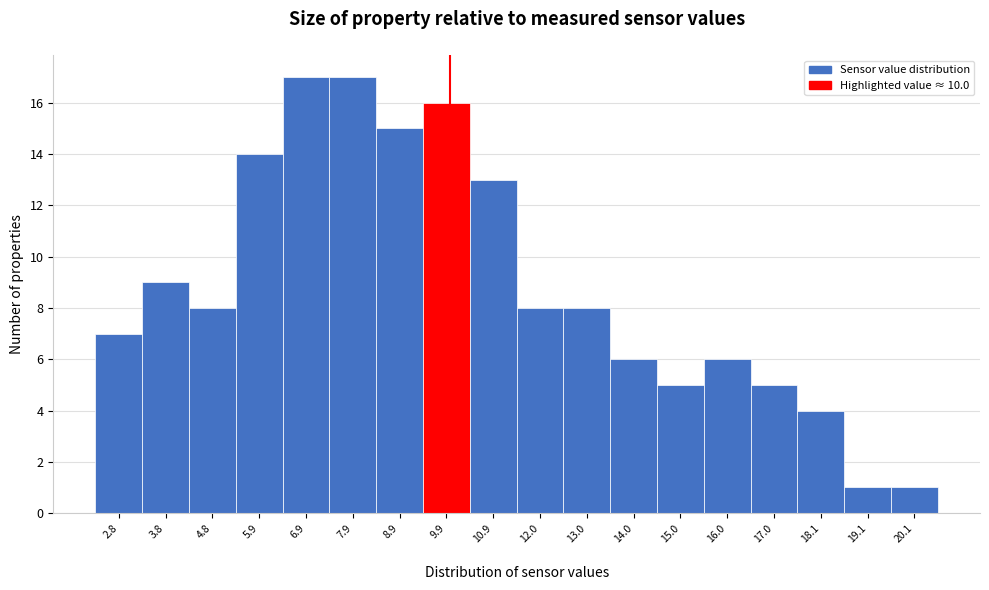

How tall is the bar that spans 6.4 to 7.4 on the x-axis? Neither the bar edges nor the heights are printed on the chart, so give them approximately, as read against the axes.

17